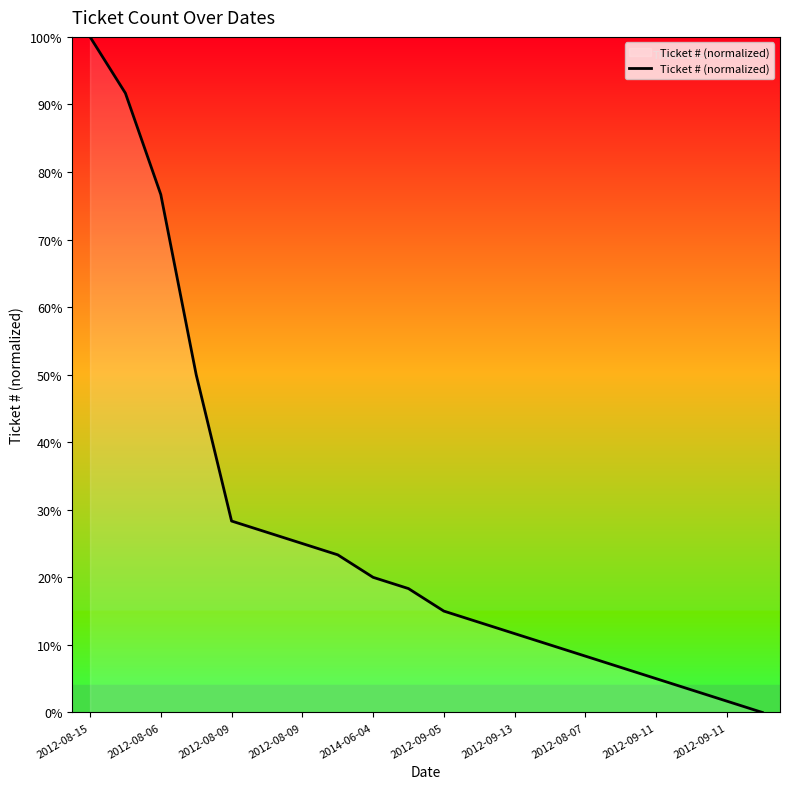

What is the maximum value shown in the chart?

100.0